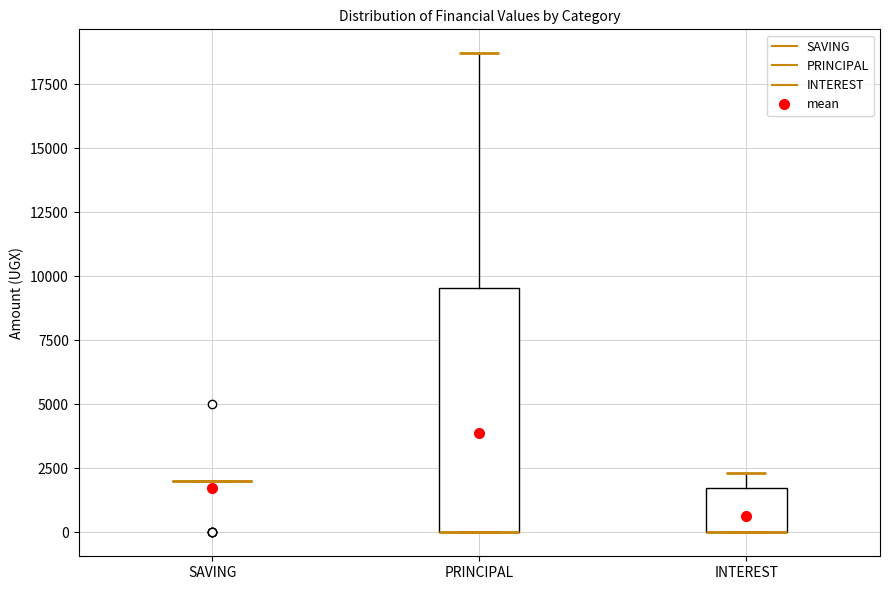

Comparing the boxes themselves (not the whiskers), which one is the tallest?

PRINCIPAL